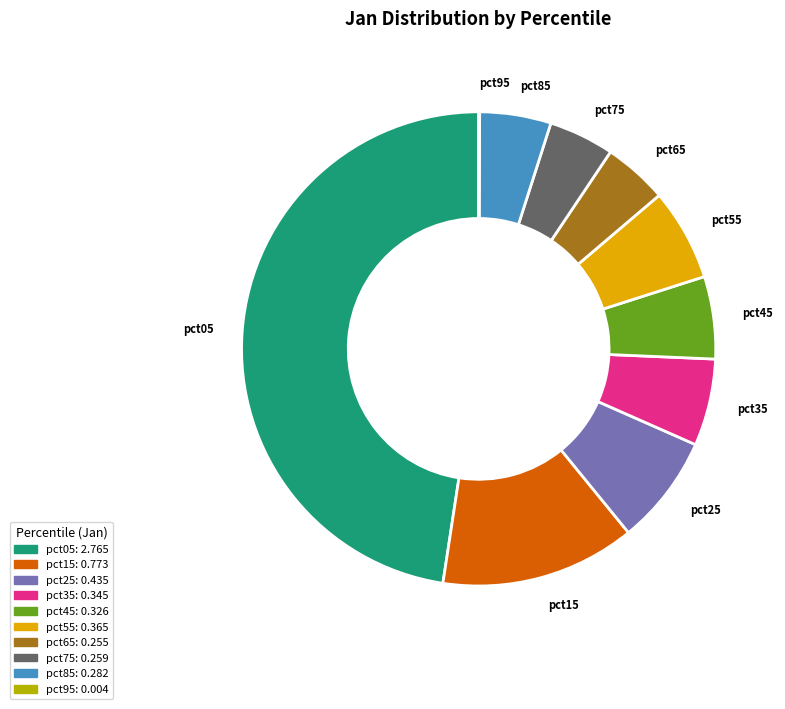

To the nearest percent, what is the average slice percentage?

10%